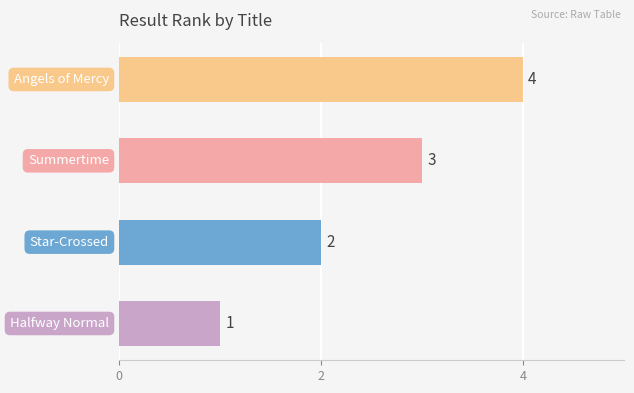

Count the values in the range 2 to 4.

3